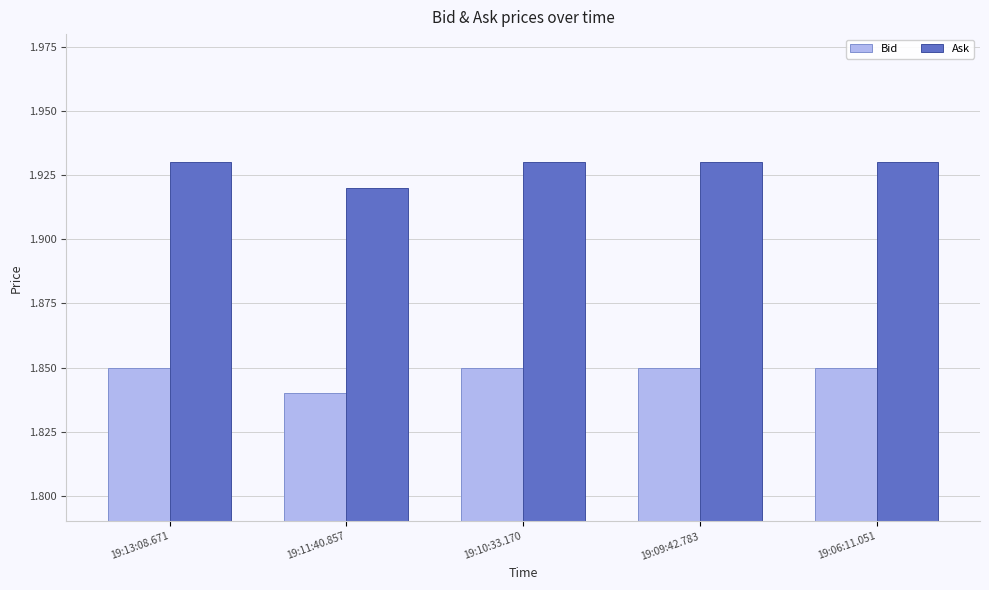

Where is Ask nearest to the value 1?

19:11:40.857